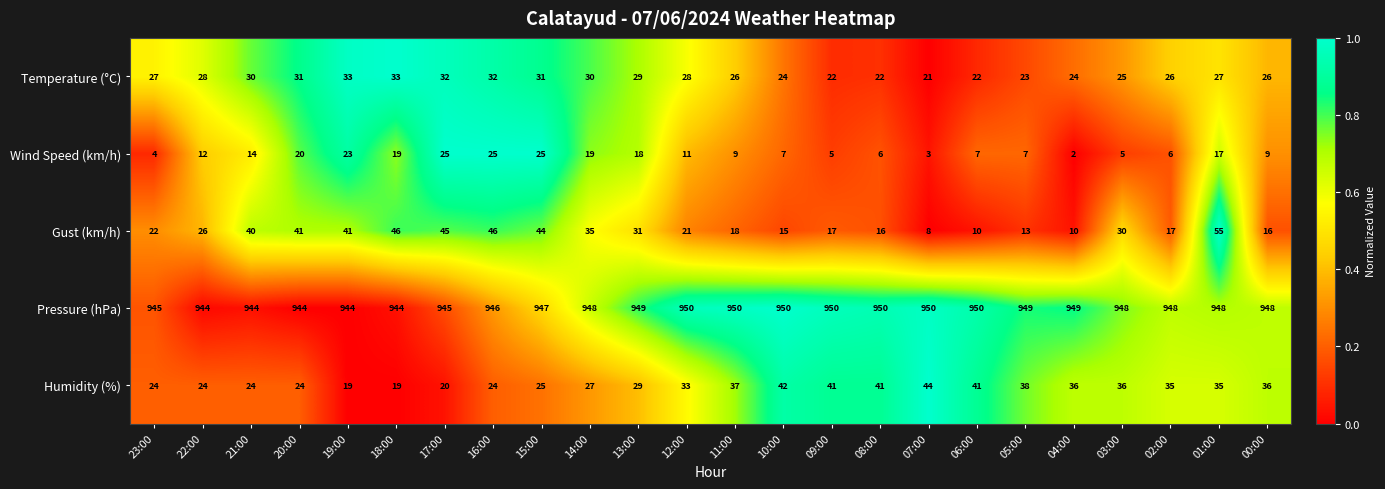

Which series has the widest spread of values?

Gust (km/h)